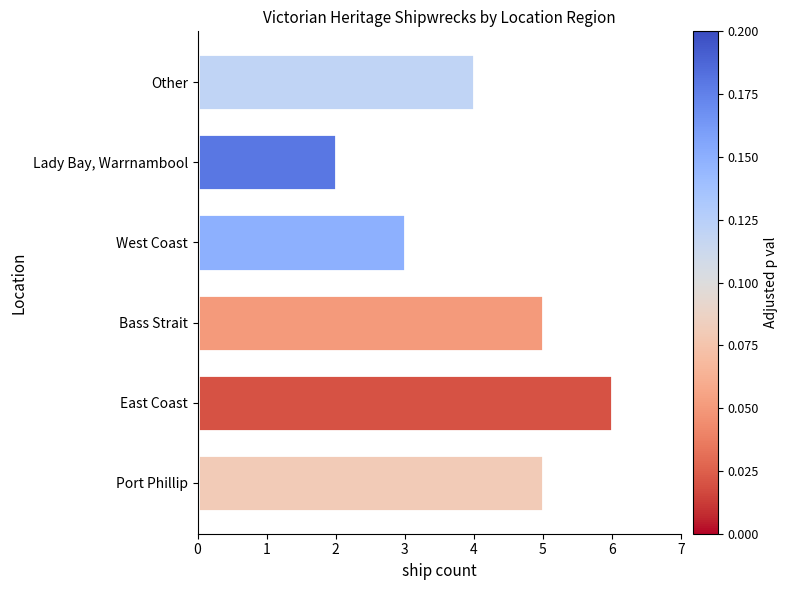

Between Other and Port Phillip, which is larger?

Port Phillip